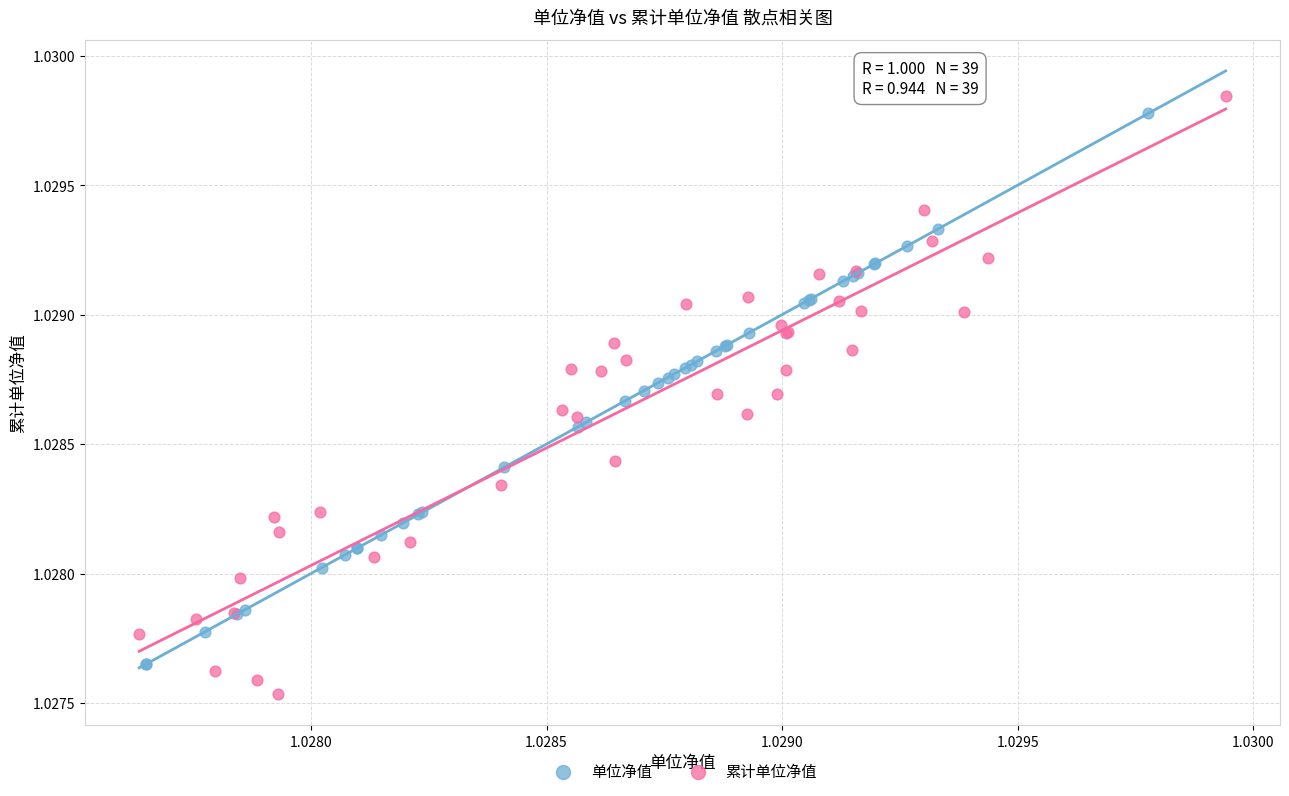

Which series has the widest spread of Y values?

累计单位净值